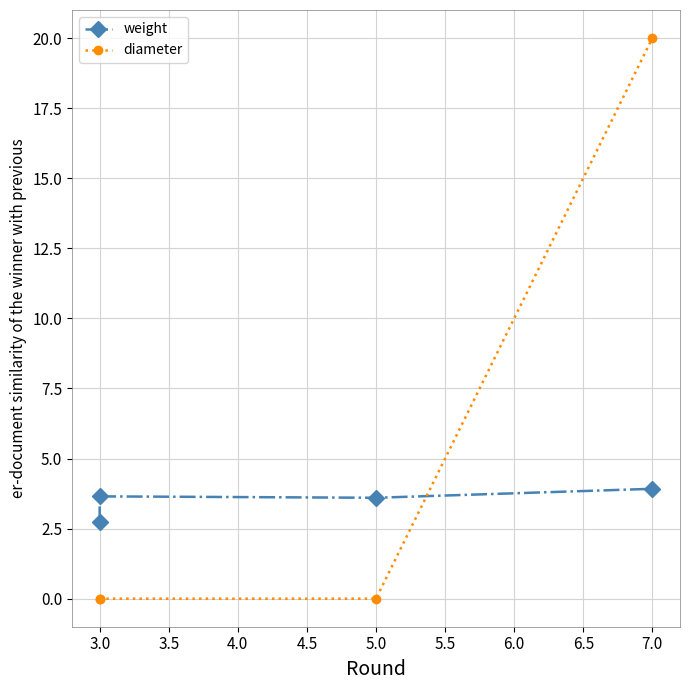

Is the value of weight at 7.0 greater than the value of diameter at 3.0?

Yes